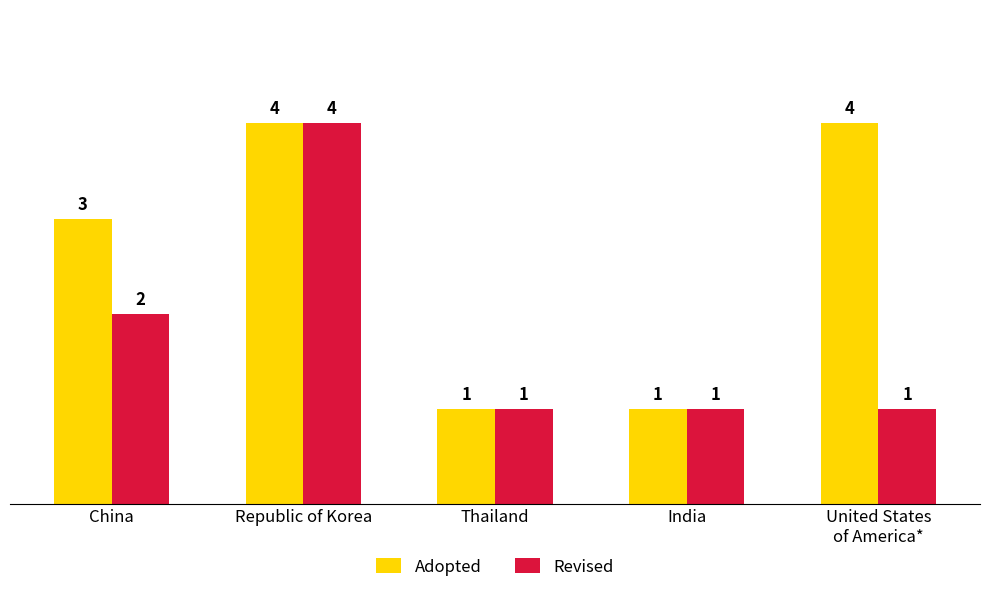

Where is Revised nearest to the value 2?

China